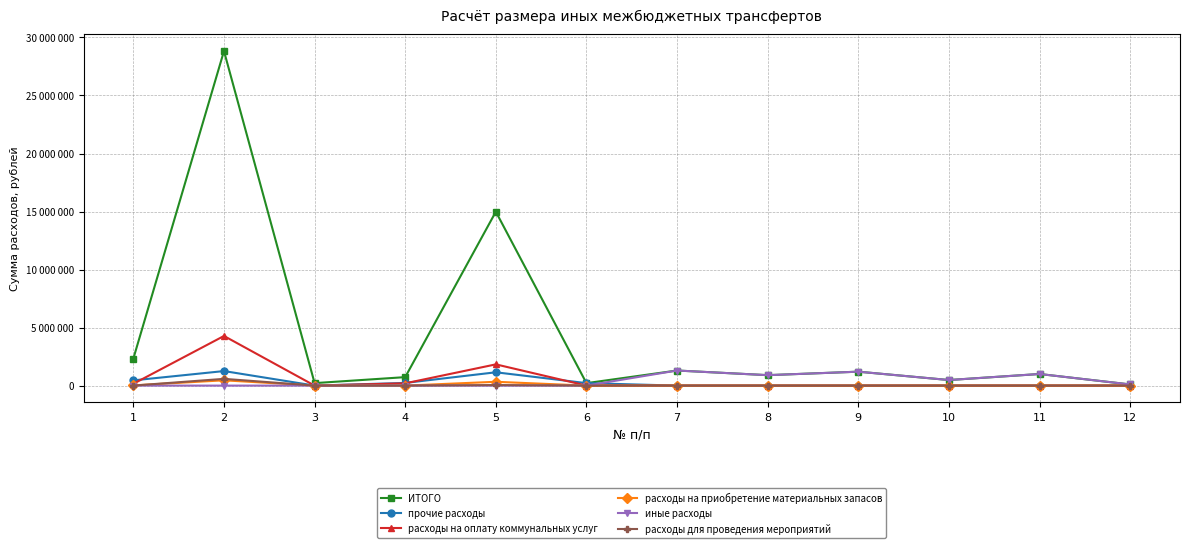

The value of расходы на приобретение материальных запасов at 5 is 562353. True or false?

False